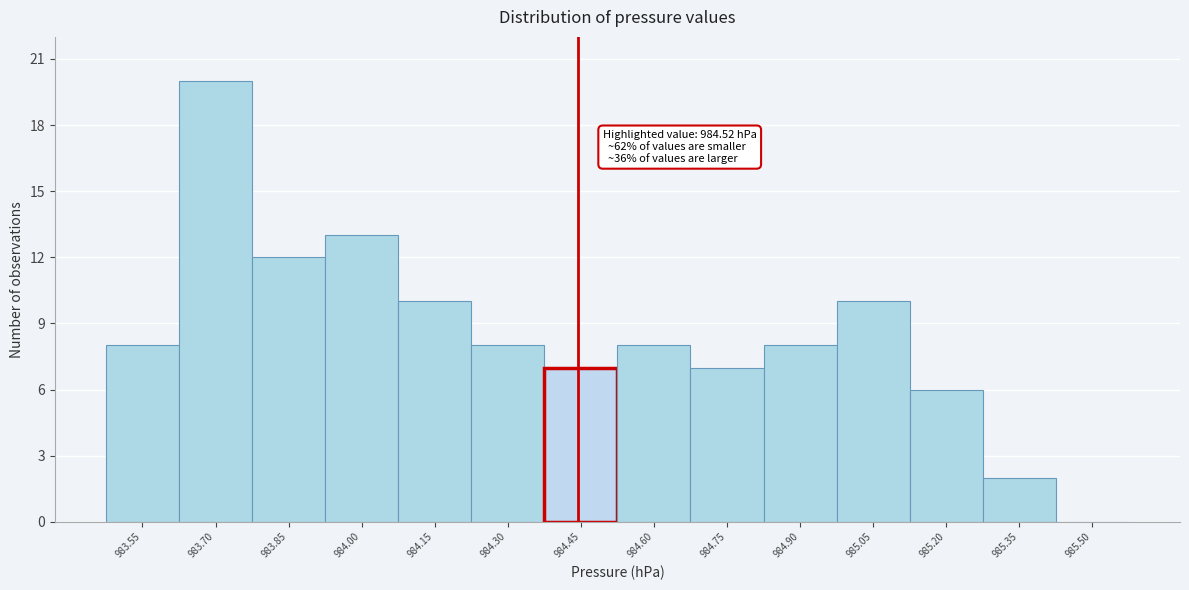

Reading left to right, transcribe all the data shown in this chart.

983.55=8	983.70=20	983.85=12	984.00=13	984.15=10	984.30=8	984.45=7	984.60=8	984.75=7	984.90=8	985.05=10	985.20=6	985.35=2	985.50=0